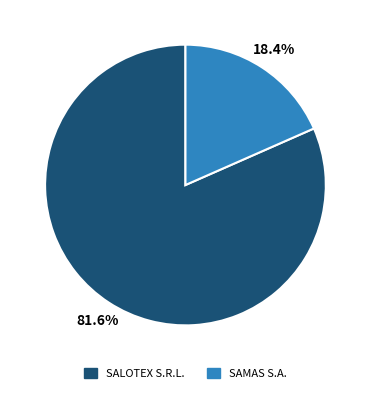

How many slices are in this pie chart?

2